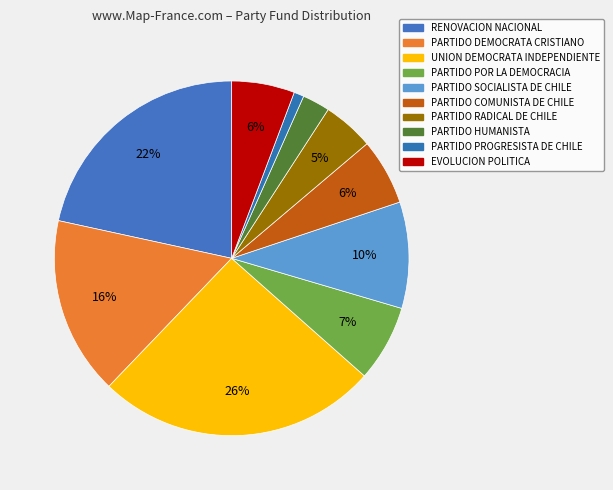

Is it true that PARTIDO COMUNISTA DE CHILE is 6% of the pie?

True